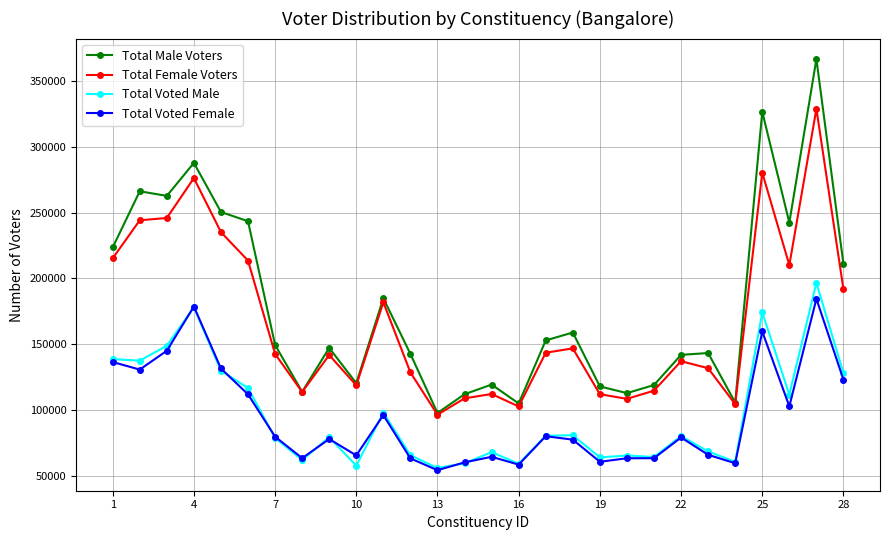

True or false: Total Male Voters has more than 2 interior local peaks.

True